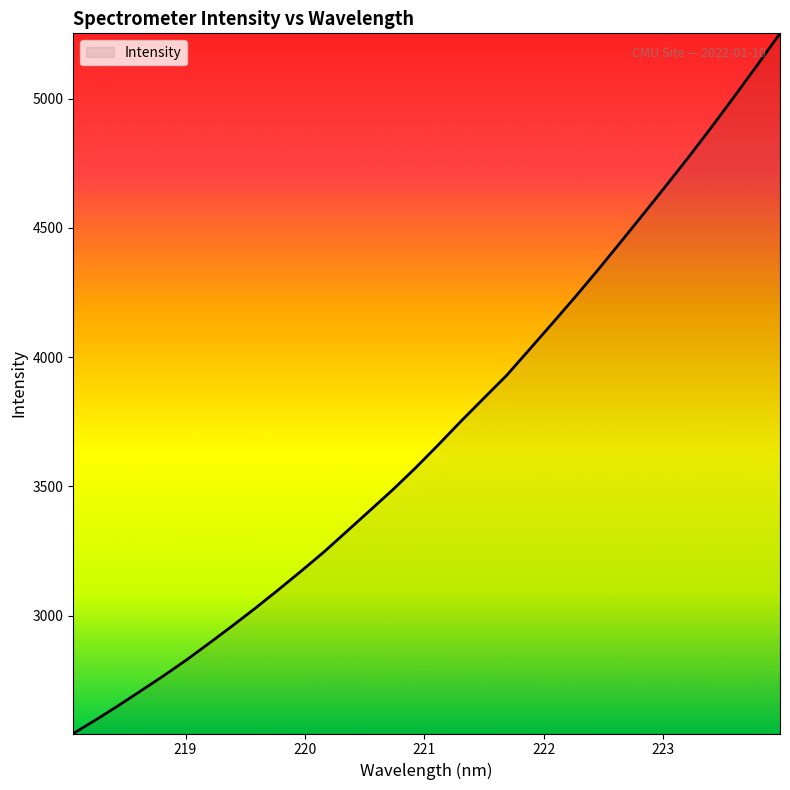

True or false: there are more than 1 points higher than both neighbors.

False